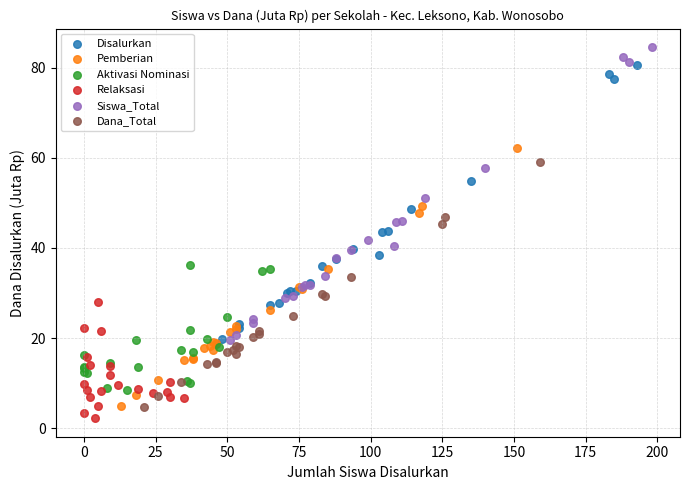

Which series contains the lowest Y value?

Relaksasi